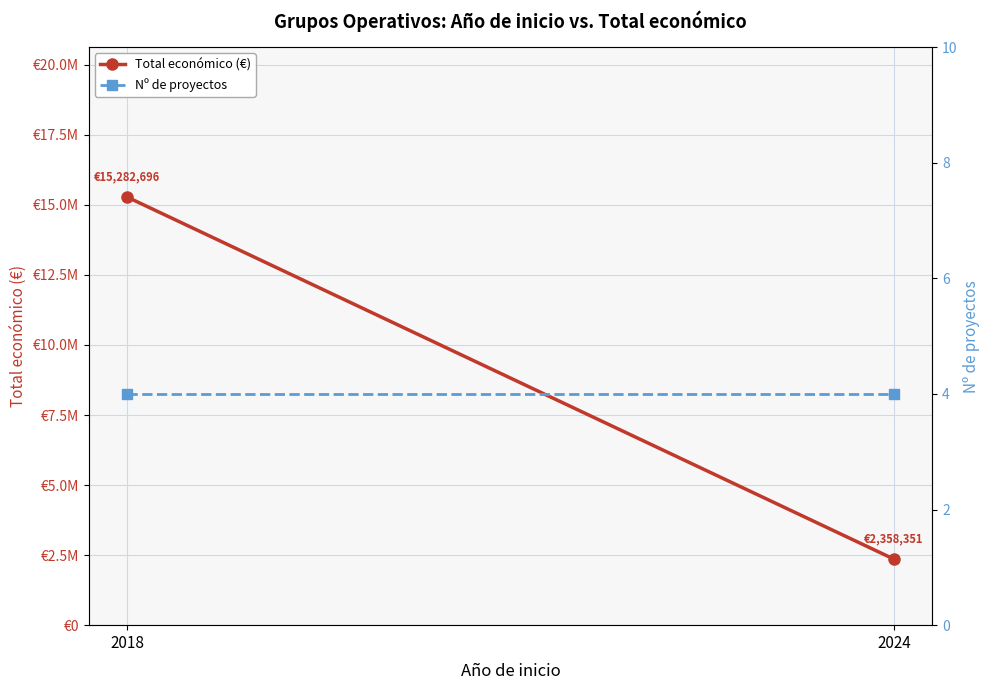

Rank the categories by Nº de proyectos value from lowest to highest.

2018, 2024